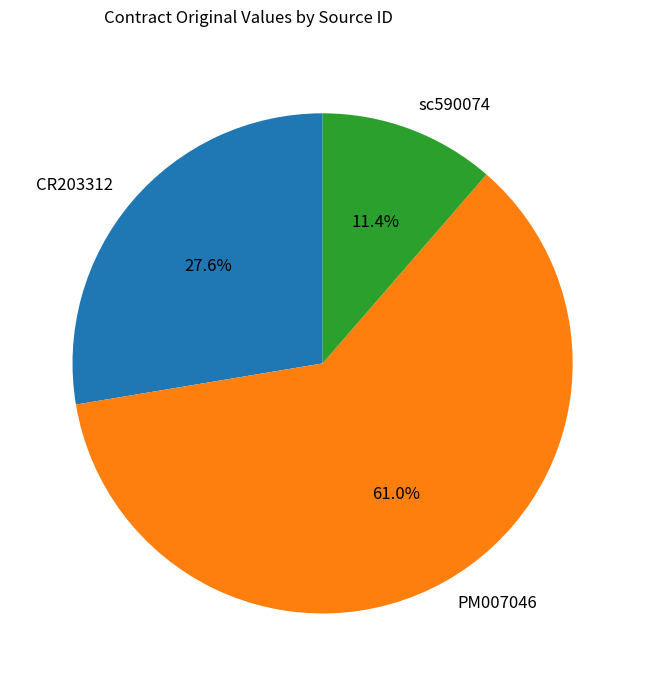

Between sc590074 and CR203312, which is larger?

CR203312